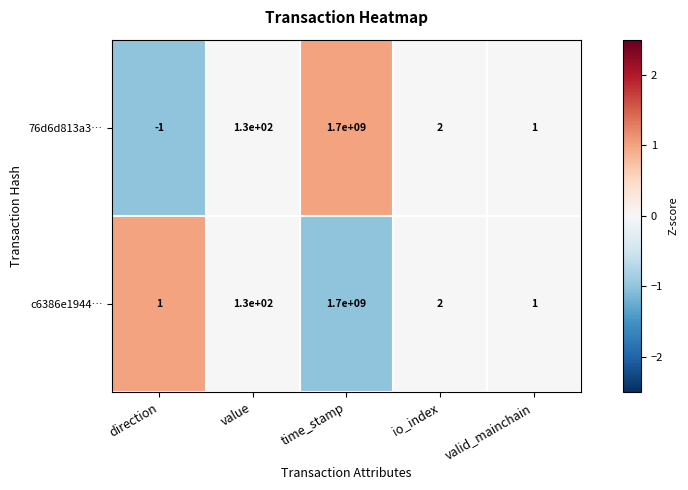

What is the greatest value displayed?

1700000000